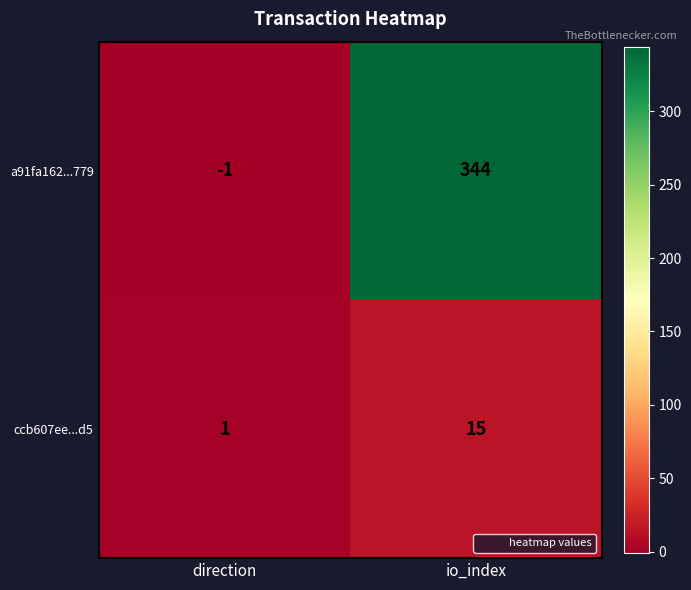

Is it true that a91fa162...779 equals 129 at io_index?

False